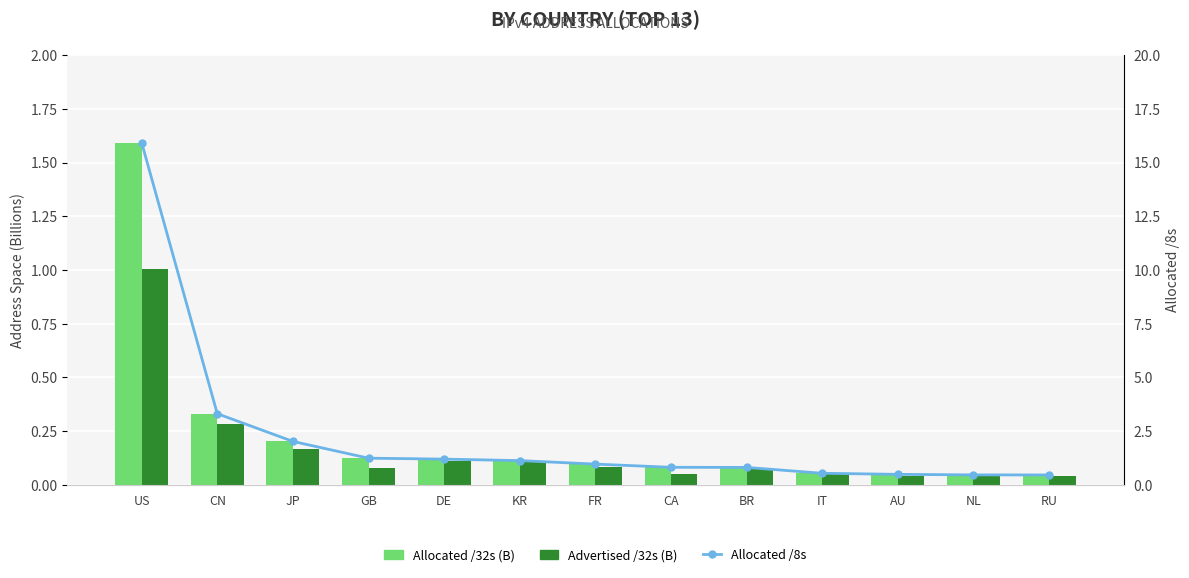

Is the value of Allocated /32s (B) at IT greater than the value of Advertised /32s (B) at FR?

No